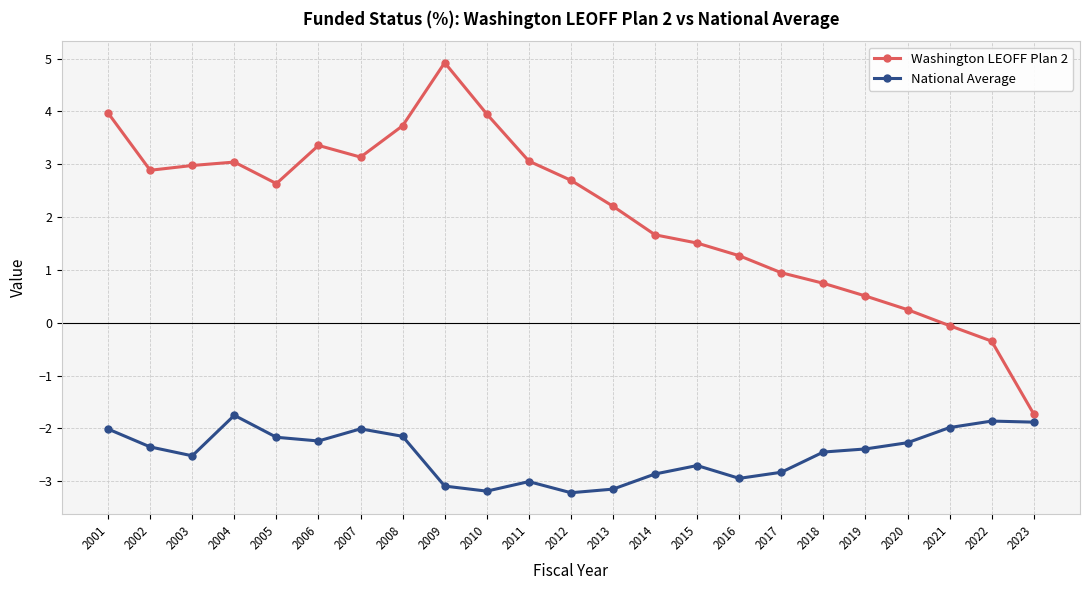

Is it true that National Average equals -2.3 at 2020?

True